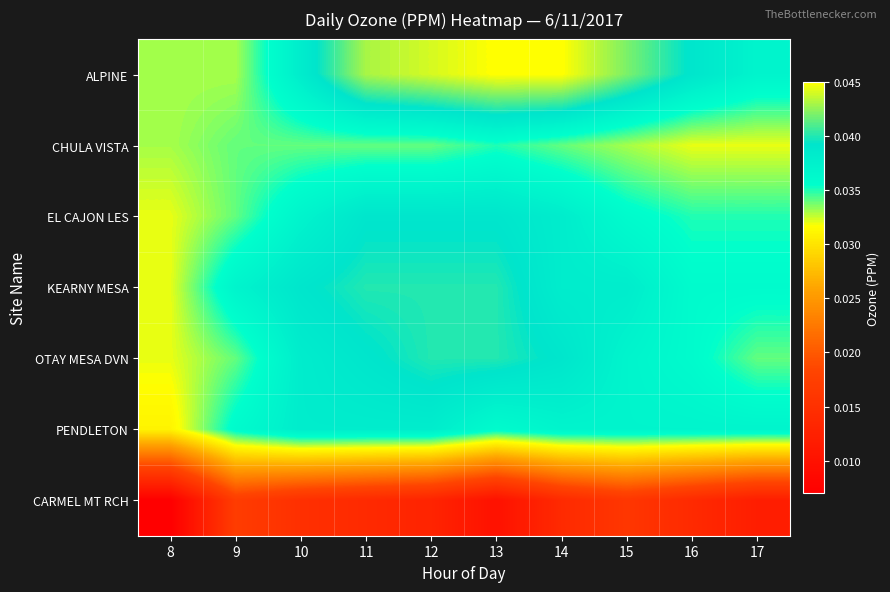

Reading right to left, list all the values displayed in this chart.

ALPINE: 17=0.0	16=0.0	15=0.0	14=0.0	13=0.0	12=0.0	11=0.0	10=0.0	9=0.0	8=0.0
CHULA VISTA: 17=0.0	16=0.0	15=0.0	14=0.0	13=0.0	12=0.0	11=0.0	10=0.0	9=0.0	8=0.0
EL CAJON LES: 17=0.0	16=0.0	15=0.0	14=0.0	13=0.0	12=0.0	11=0.0	10=0.0	9=0.0	8=0.0
KEARNY MESA: 17=0.0	16=0.0	15=0.0	14=0.0	13=0.0	12=0.0	11=0.0	10=0.0	9=0.0	8=0.0
OTAY MESA DVN: 17=0.0	16=0.0	15=0.0	14=0.0	13=0.0	12=0.0	11=0.0	10=0.0	9=0.0	8=0.0
PENDLETON: 17=0.0	16=0.0	15=0.0	14=0.0	13=0.0	12=0.0	11=0.0	10=0.0	9=0.0	8=0.0
CARMEL MT RCH: 17=0.0	16=0.0	15=0.0	14=0.0	13=0.0	12=0.0	11=0.0	10=0.0	9=0.0	8=0.0